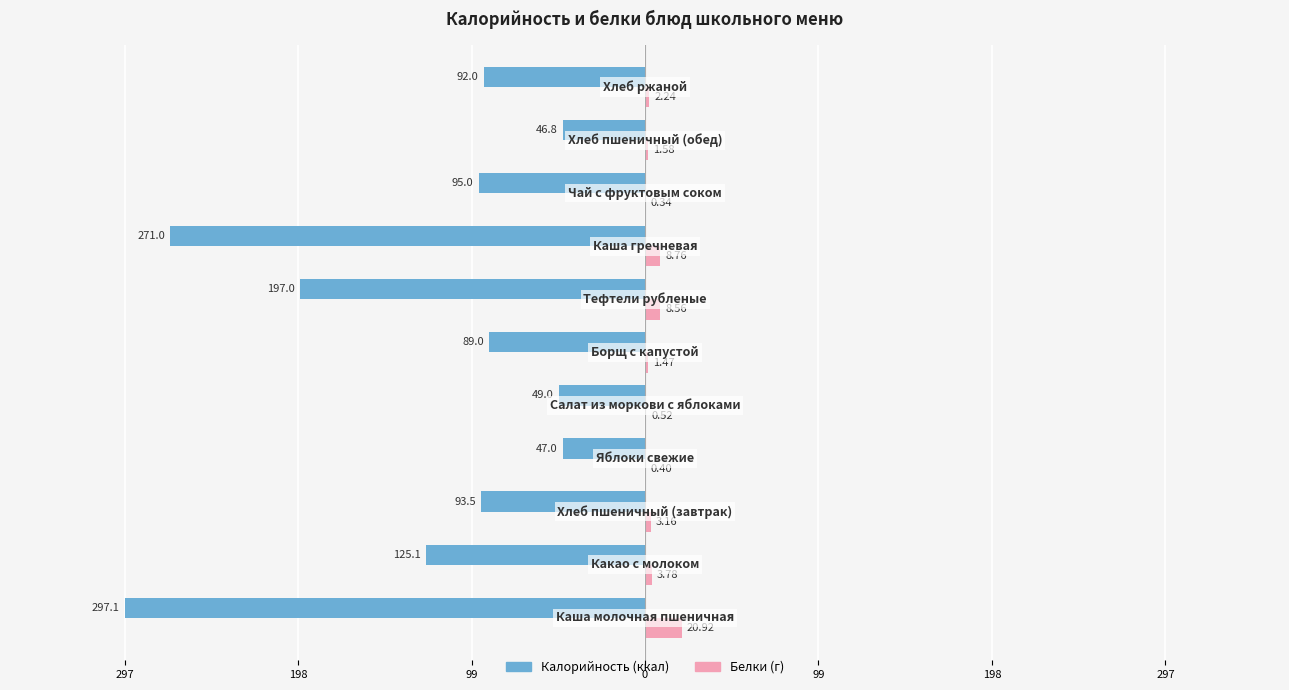

The Белки series shows 1.1 at 99. True or false?

False